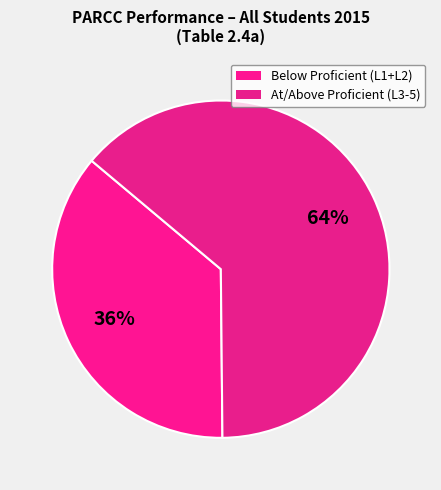

Count the number of slices in the pie.

2